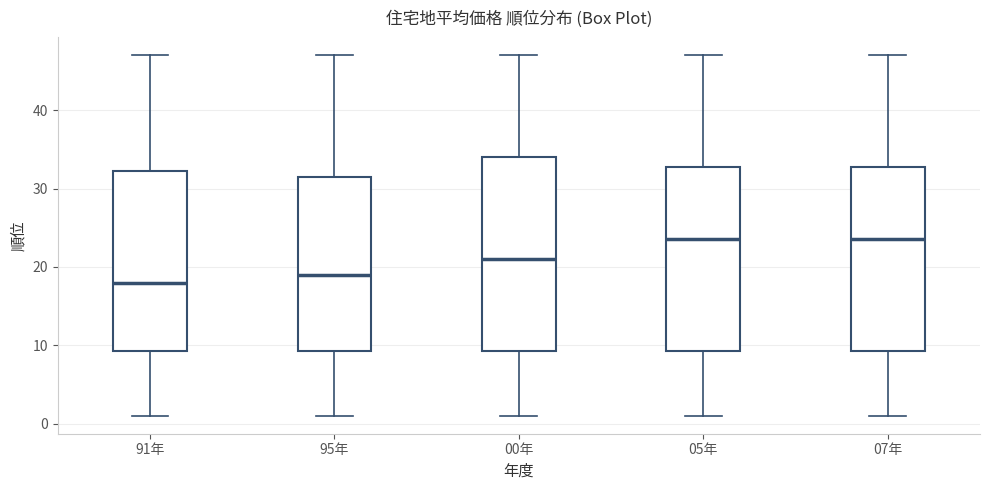

Which box is the tallest, from its lower edge to its upper edge?

00年